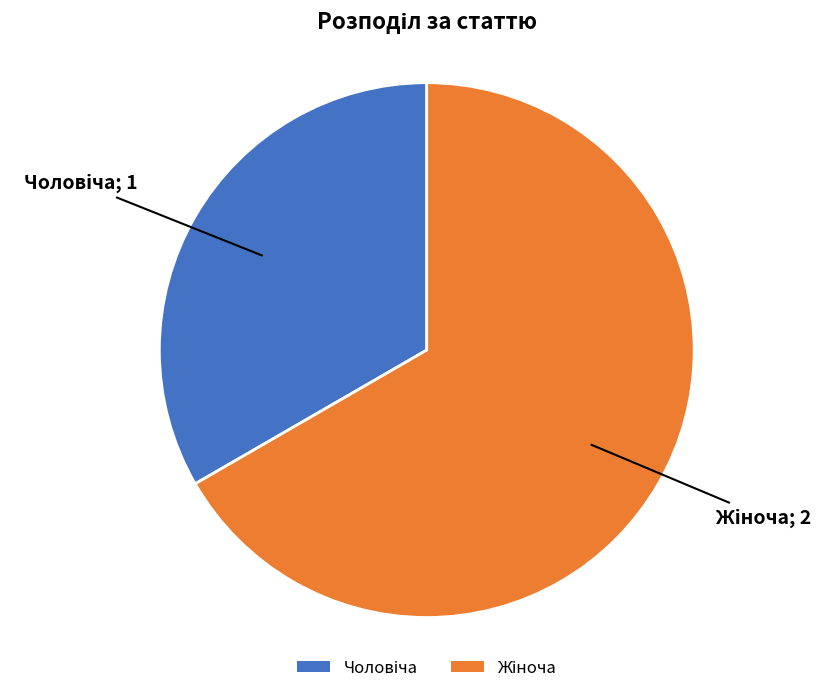

Is there any slice that represents more than half of the pie?

Yes